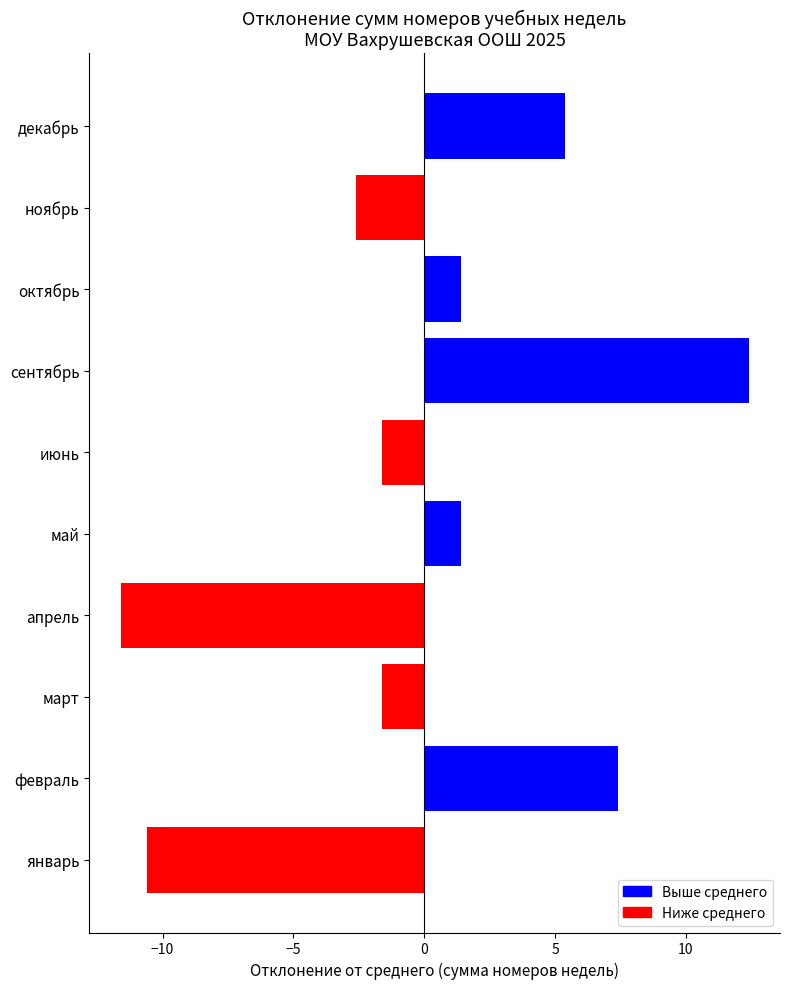

What is the smallest value displayed?

-11.6